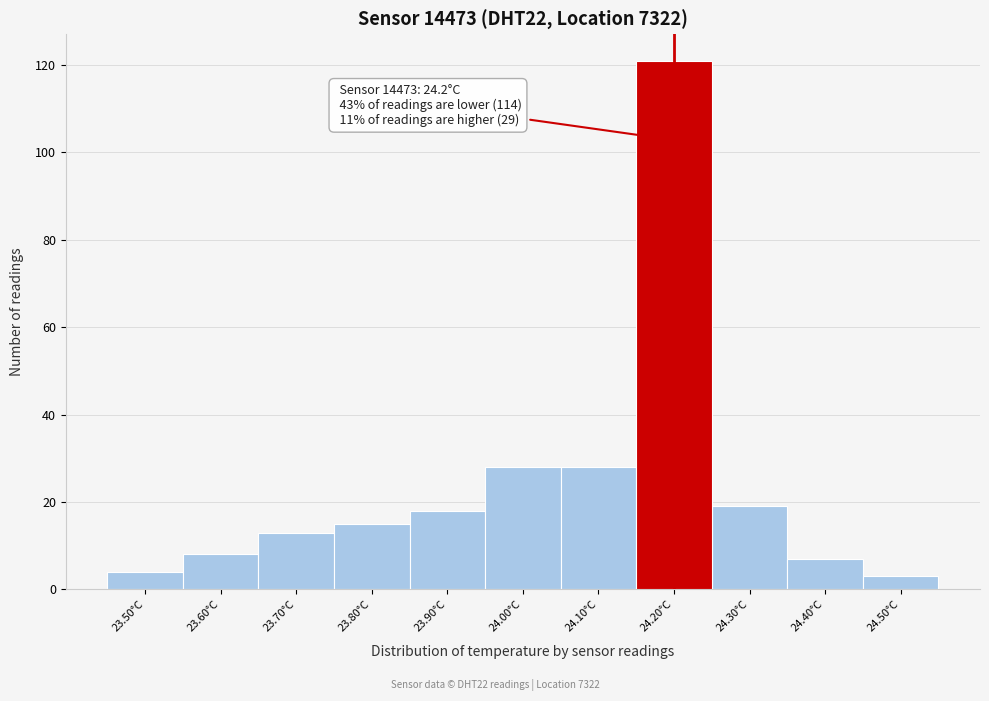

Which range on the x-axis has the tallest bar?

24.15 to 24.25